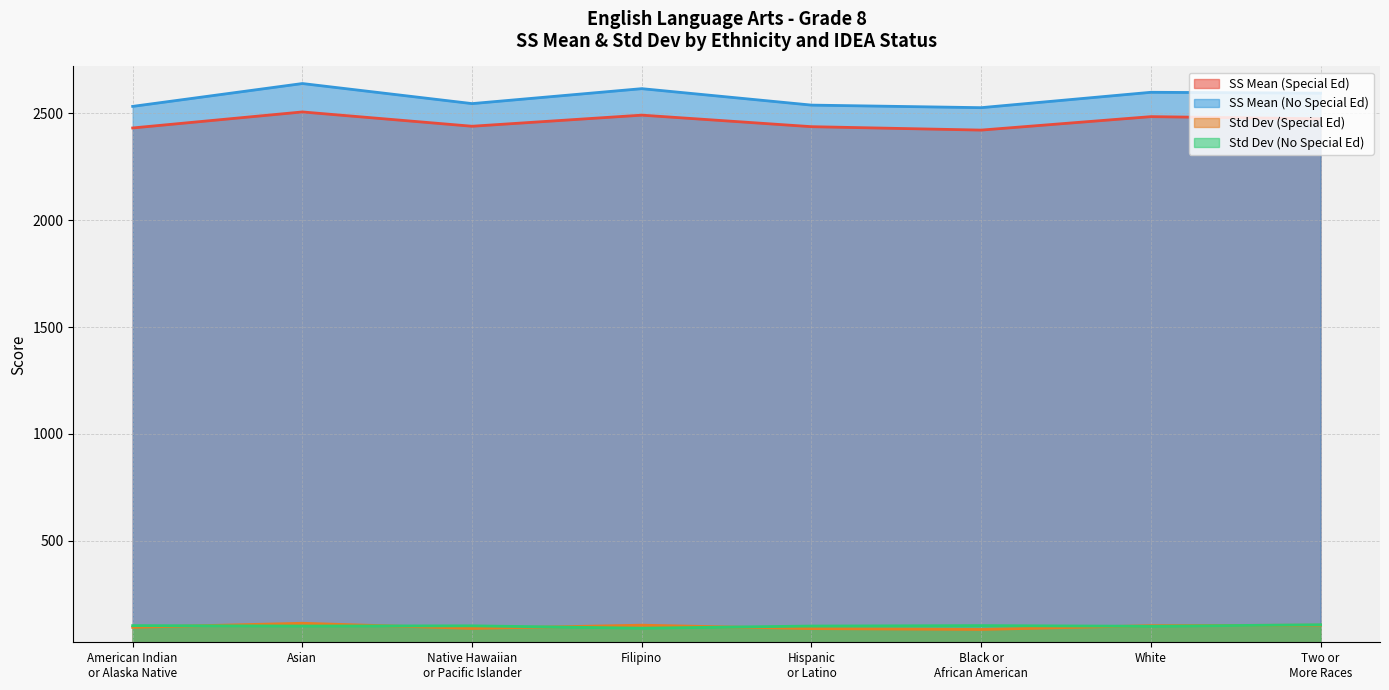

True or false: SS Mean (No Special Ed) and Std Dev (Special Ed) cross at least once.

False